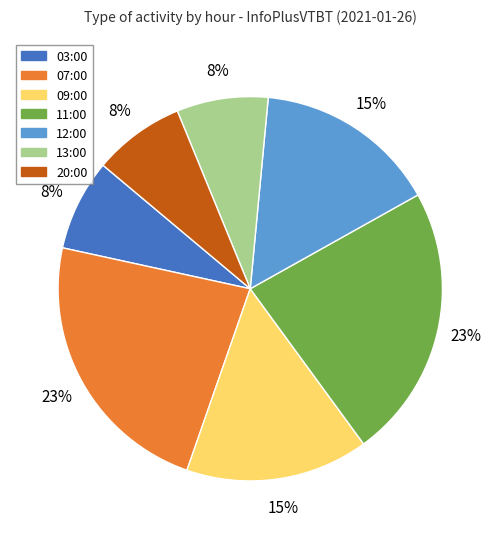

Is the sum of 12:00 and 09:00 greater than half?

No